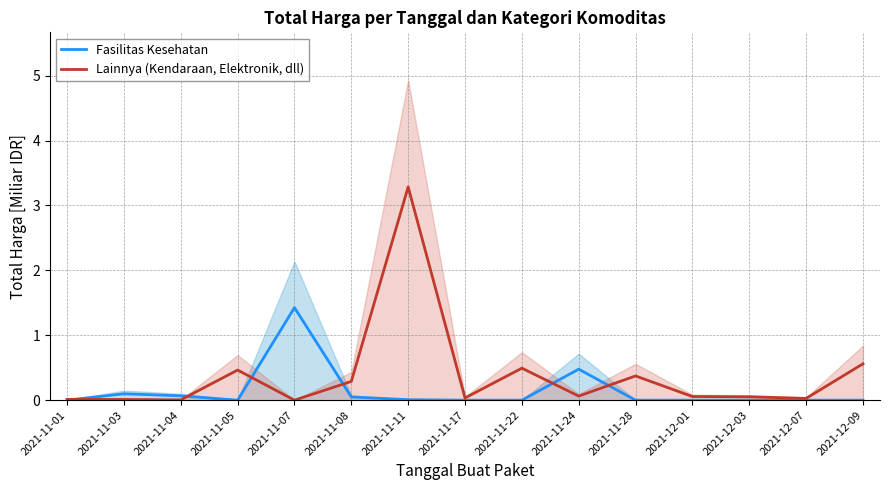

Which series has the largest range (max minus min)?

Lainnya (Kendaraan, Elektronik, dll)